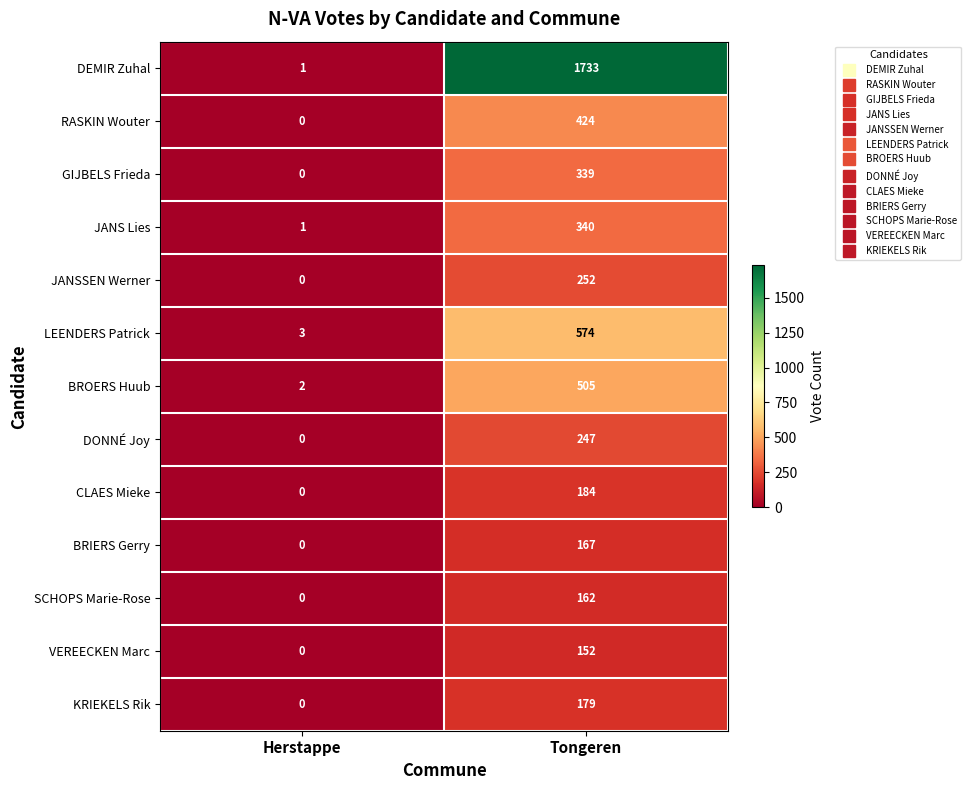

What is the approximate value of BRIERS Gerry at Tongeren, to the nearest 10?

170